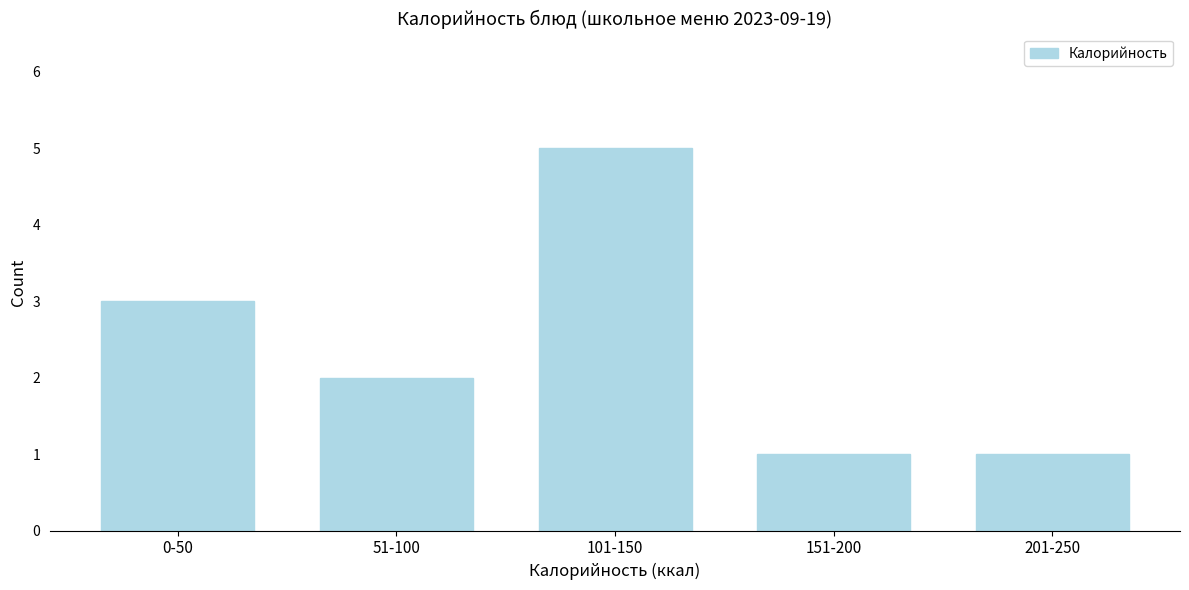

Reading left to right, what are all the values shown in this chart?

0-50=3	51-100=2	101-150=5	151-200=1	201-250=1